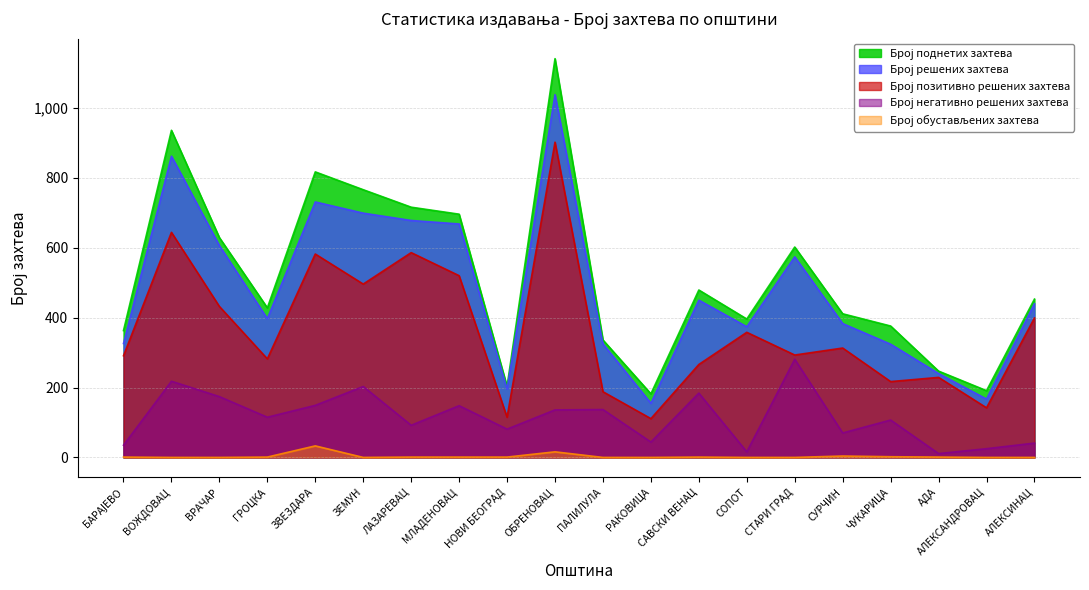

How many lines are shown in the chart?

5